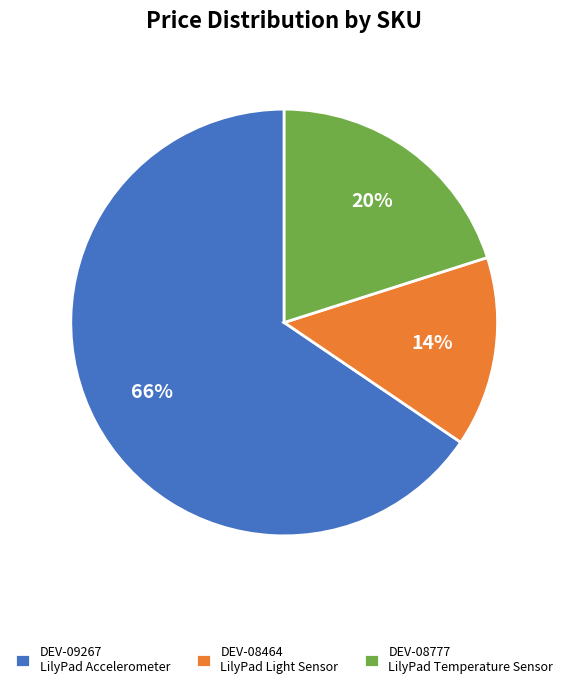

To the nearest percent, what is the combined percentage of DEV-08464 LilyPad Light Sensor and DEV-08777 LilyPad Temperature Sensor?

34%